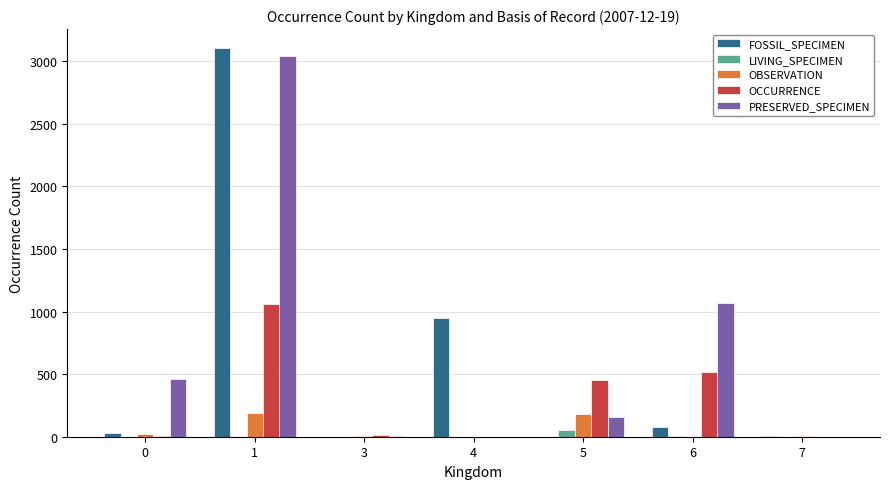

What is the spread (max minus min) of values at 4?

951